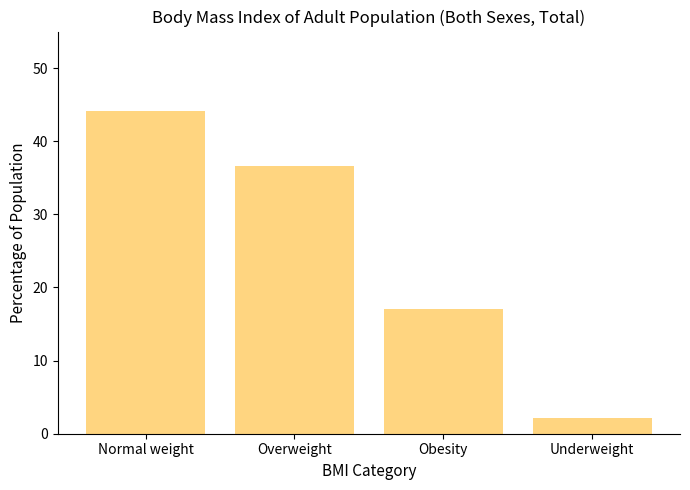

The value at Underweight is 2.2. True or false?

True